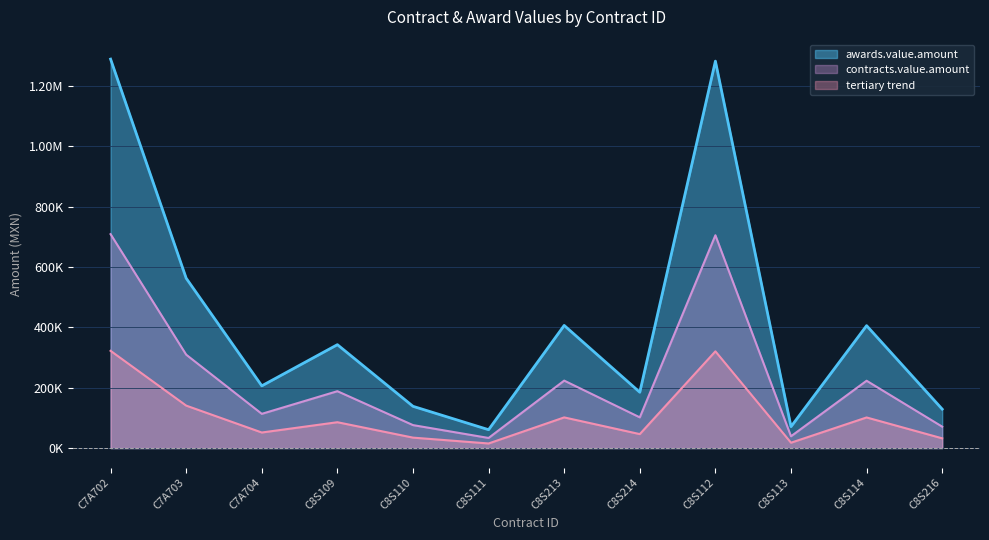

The contracts.value.amount series shows 57912.3 at C8S111. True or false?

False